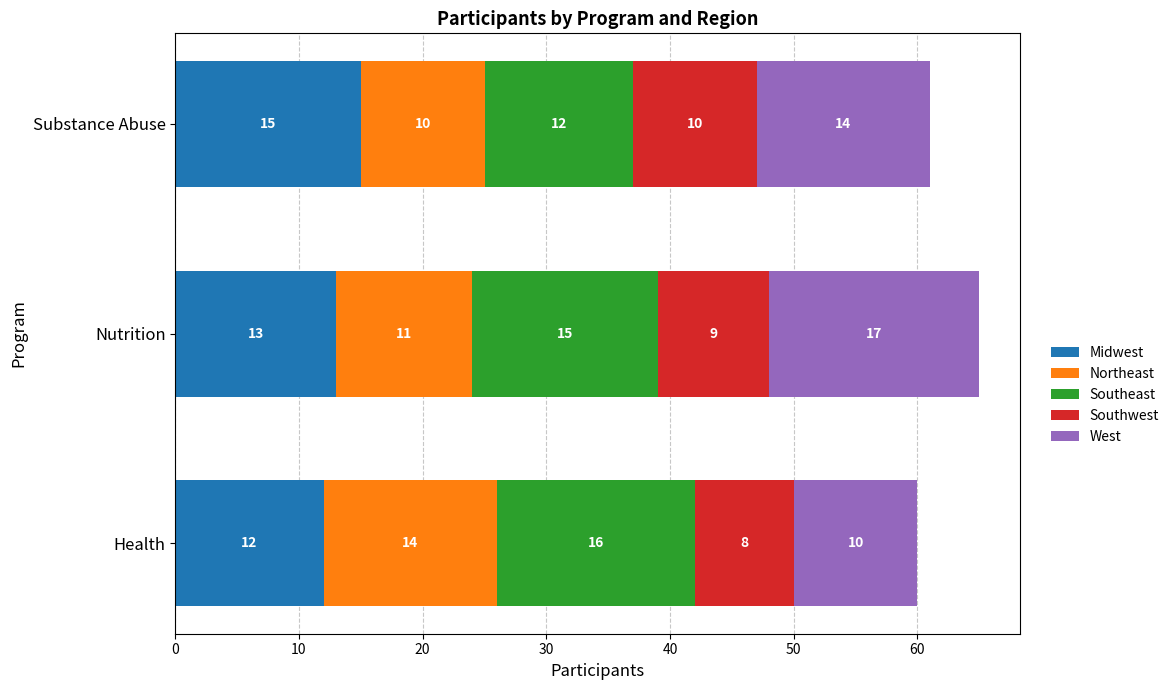

What is the sum of the Midwest values at Nutrition and Health?

25